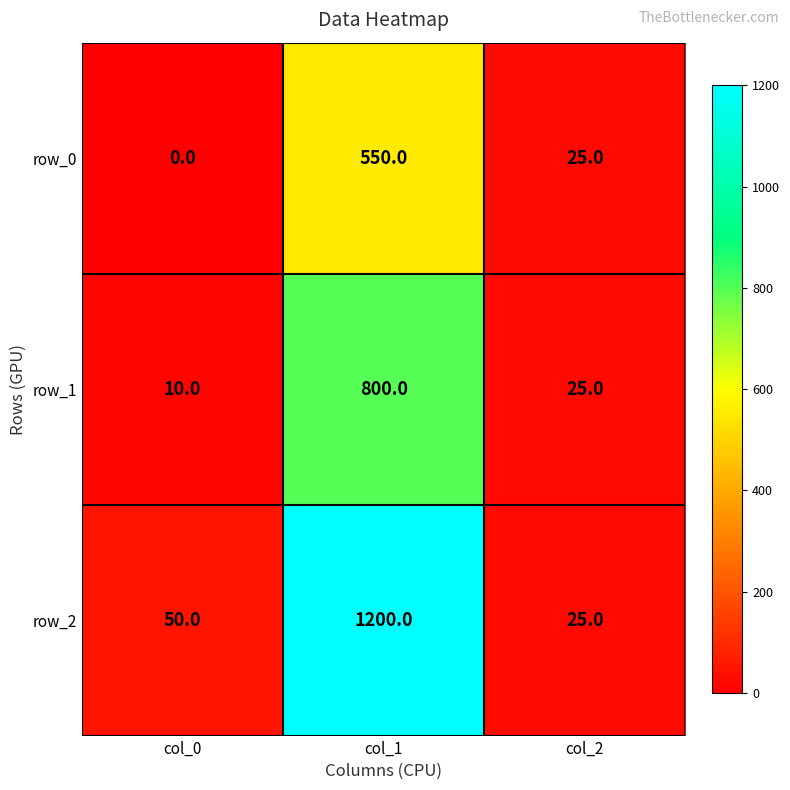

The row_1 series shows 25 at col_2. True or false?

True